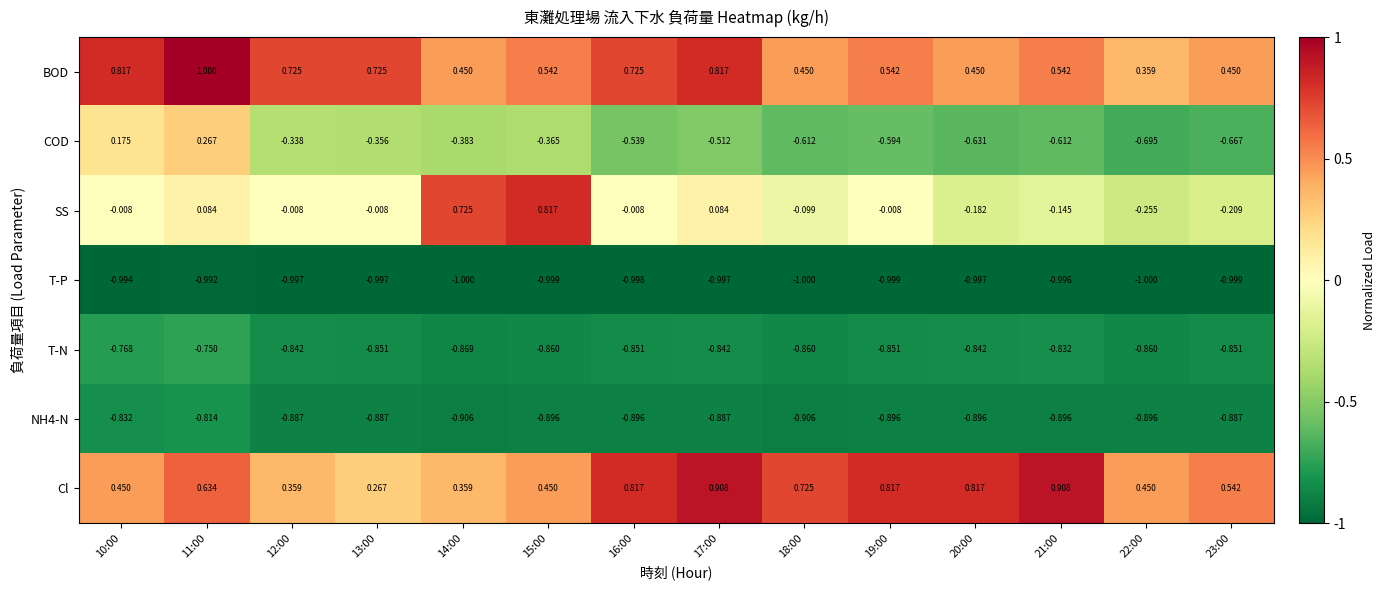

Which series has the widest spread of values?

SS